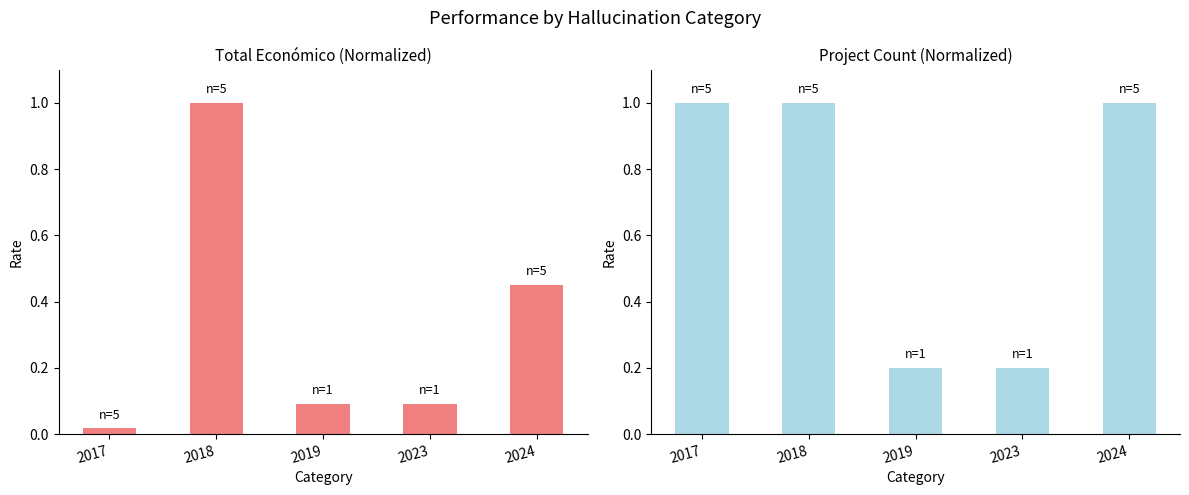

How many bars are there in total?

10